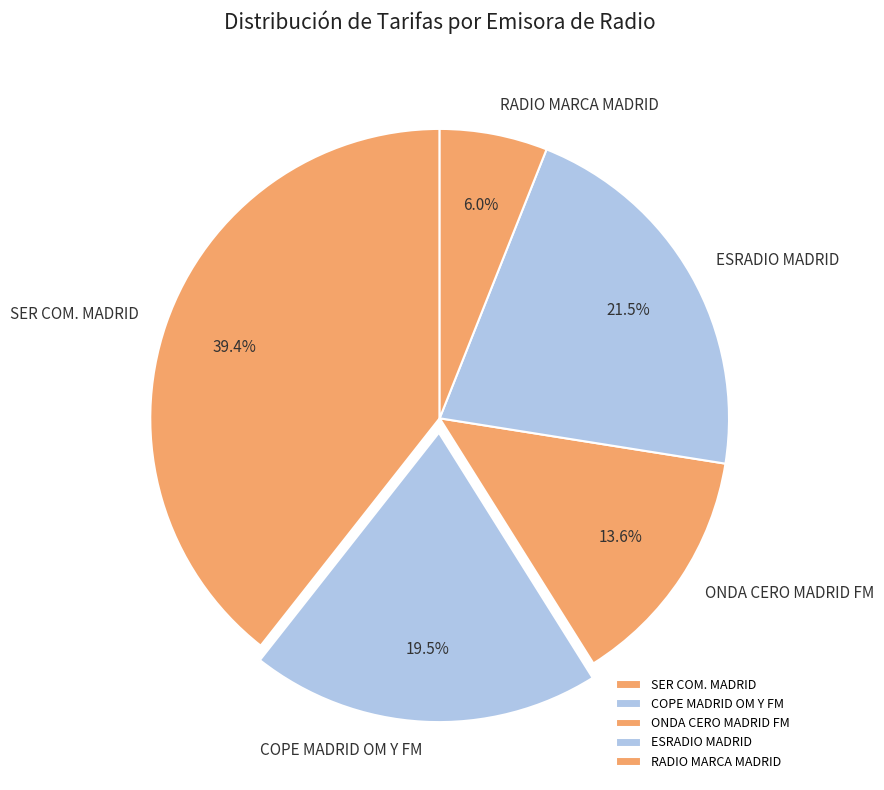

How much of the chart is everything except RADIO MARCA MADRID?

94.0%